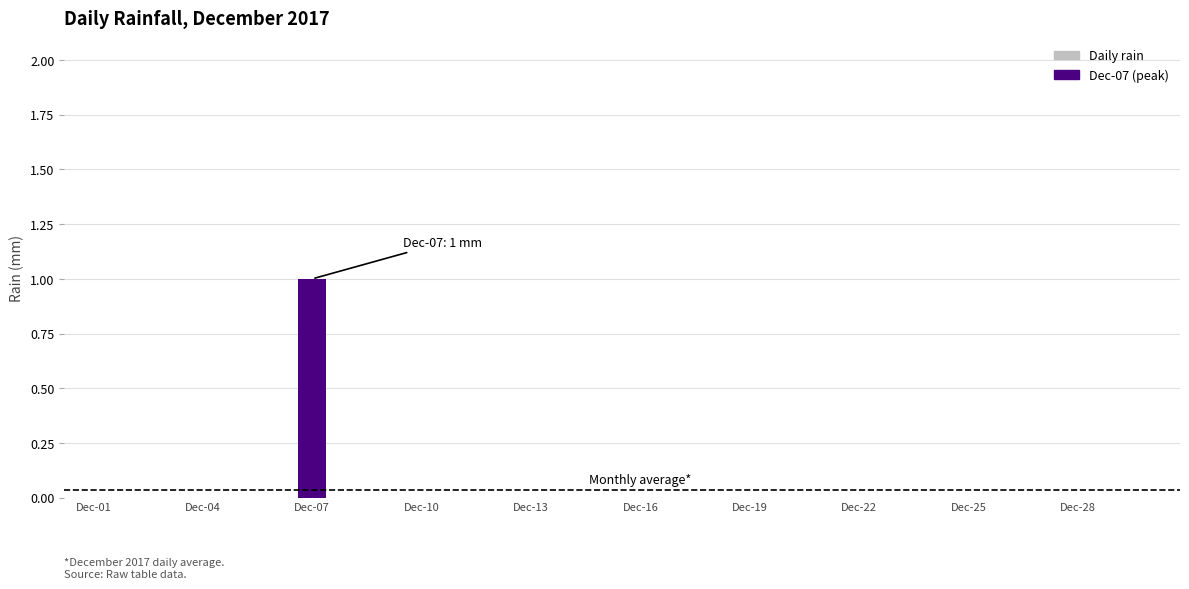

Reading right to left, list all the values displayed in this chart.

0	0	0	0	0	0	0	0	0	0	0	0	0	0	0	0	0	0	0	0	0	0	0	1	0	0	0	0	0	0